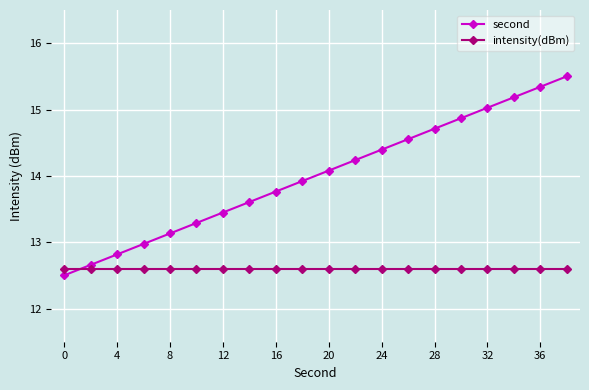

How many times do second and intensity(dBm) cross each other?

1